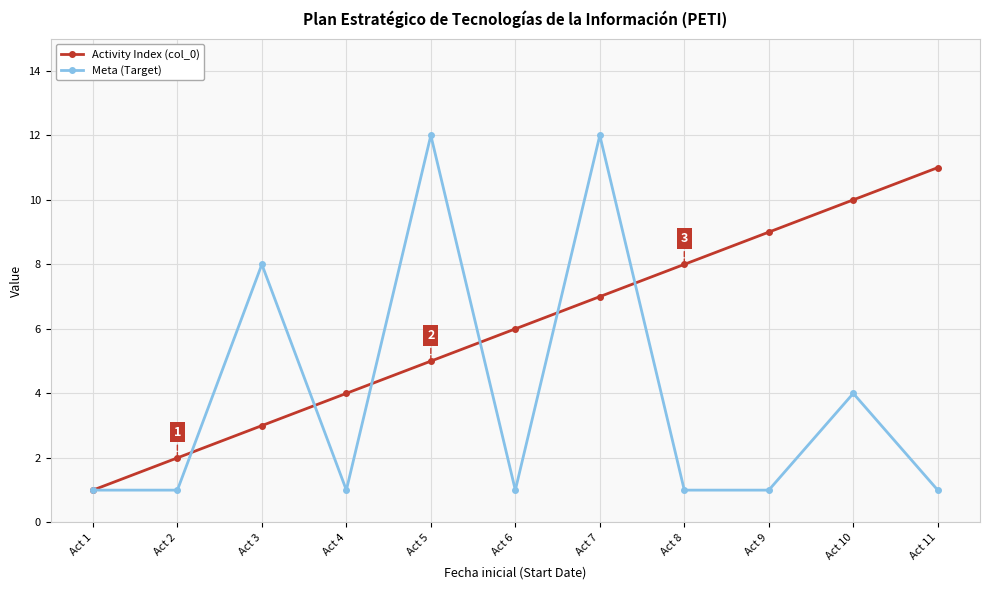

In Meta (Target), how many points are higher than both neighbors (excluding endpoints)?

4